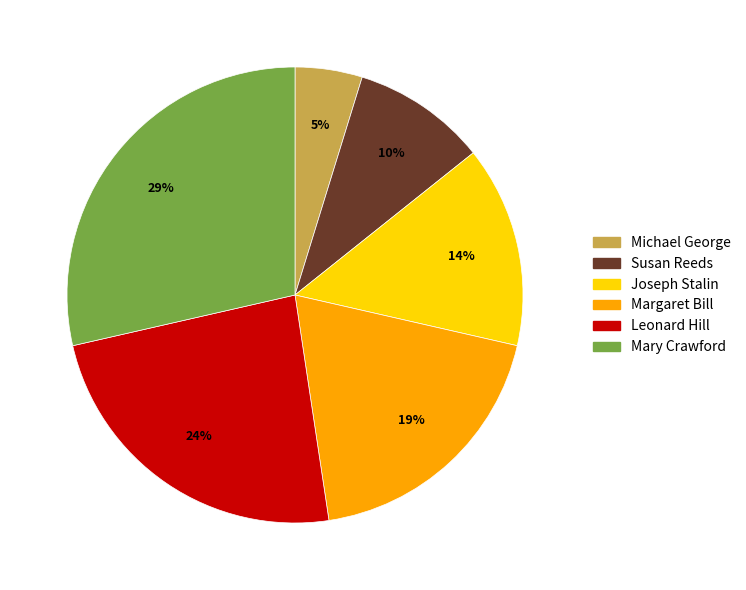

How many segments does this pie chart have?

6